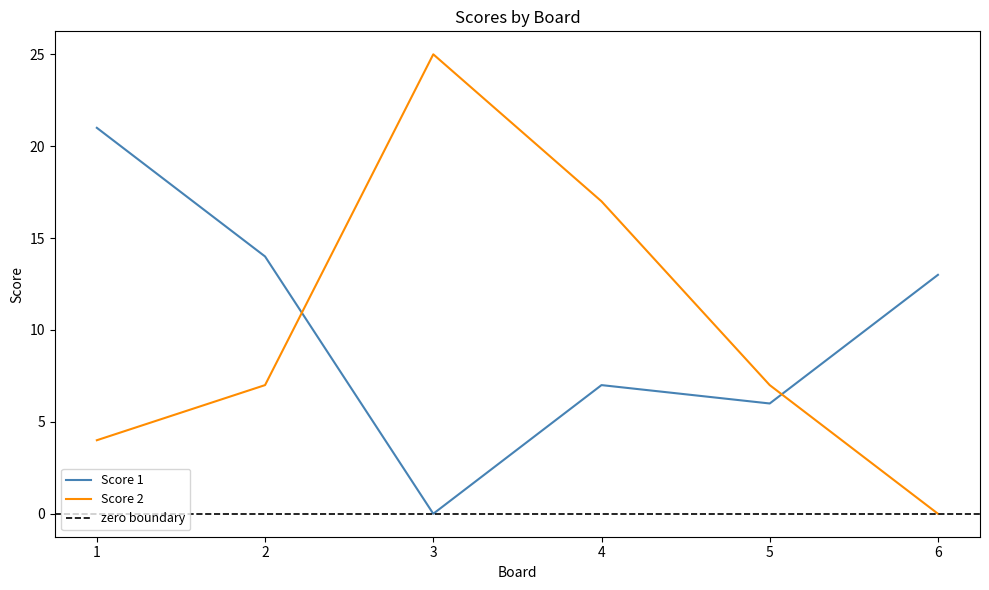

At which category does Score 1 reach its first local valley?

3